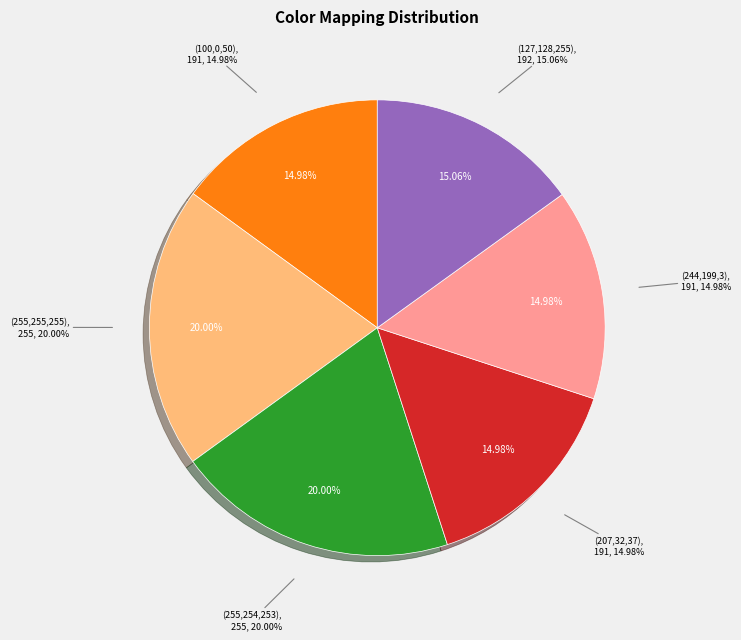

To the nearest percent, what is the difference between the (127,128,255) and (255,254,253) slice percentages?

5%